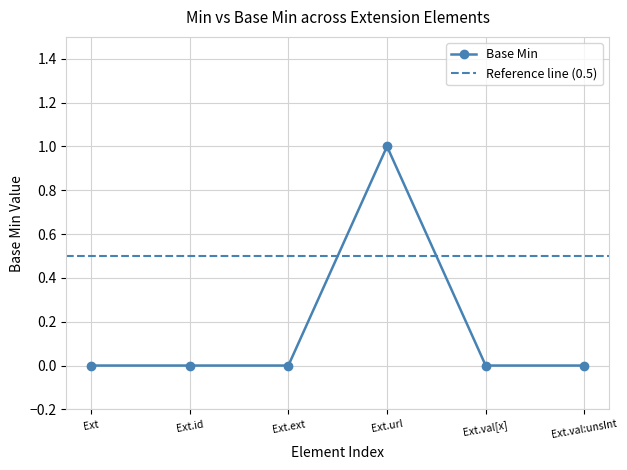

The value of Base Min at Ext.id is 0. True or false?

True